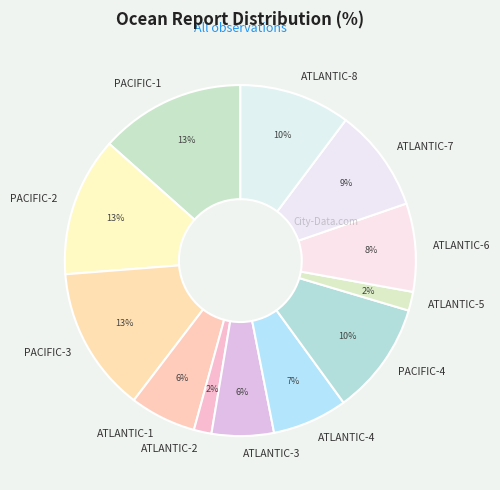

To the nearest percent, what is the average slice percentage?

8%